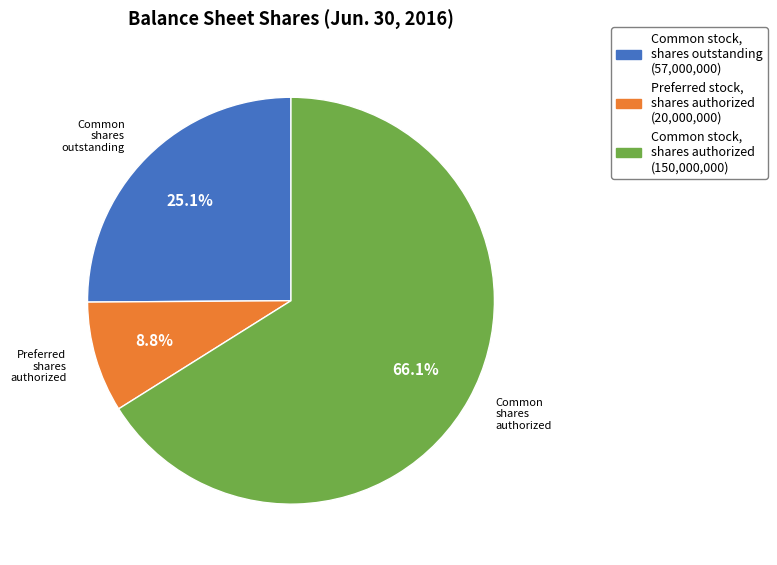

To the nearest percent, what is the difference between the largest and smallest slice percentages?

57%